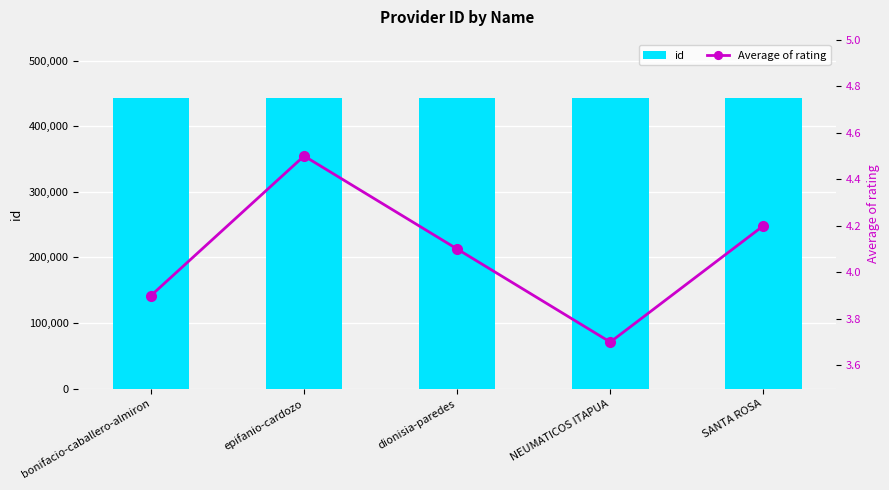

Which category has the lowest value in the Average of rating series?

NEUMATICOS ITAPUA